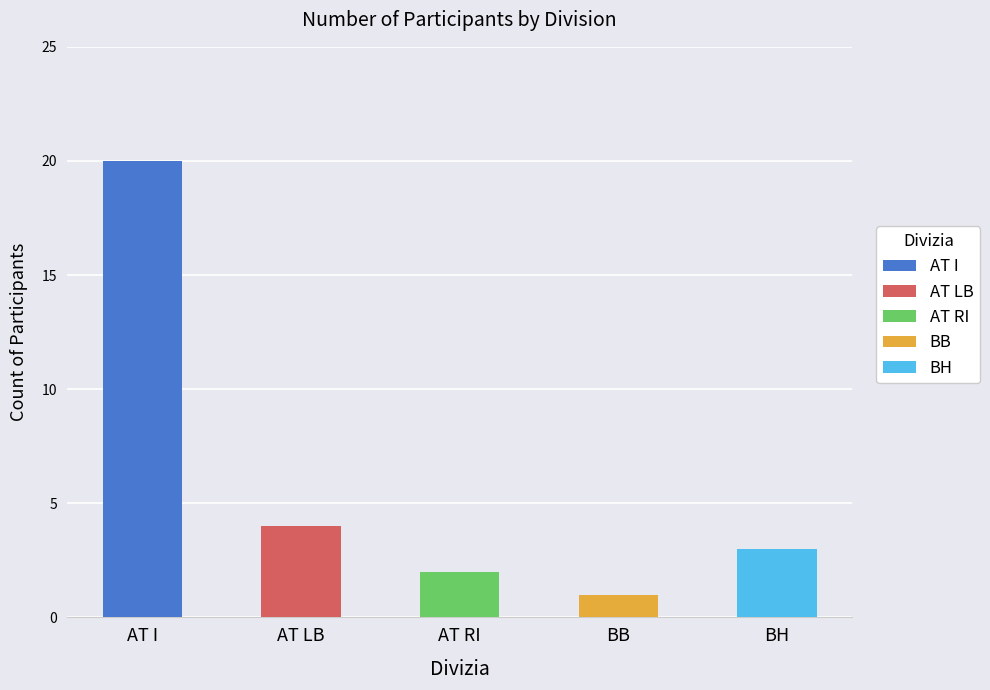

What is the smallest value displayed?

1